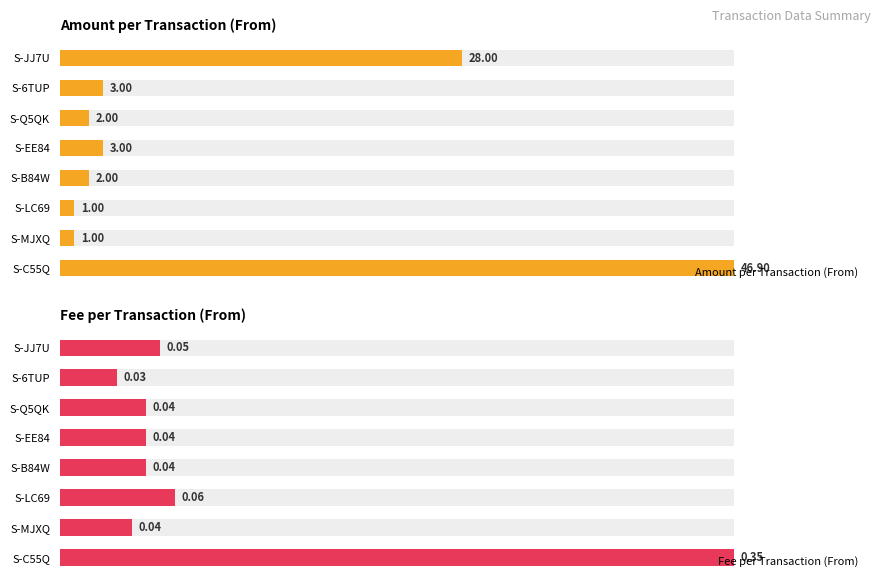

What are all the series names shown in the legend?

Amount per Transaction (From), Fee per Transaction (From)